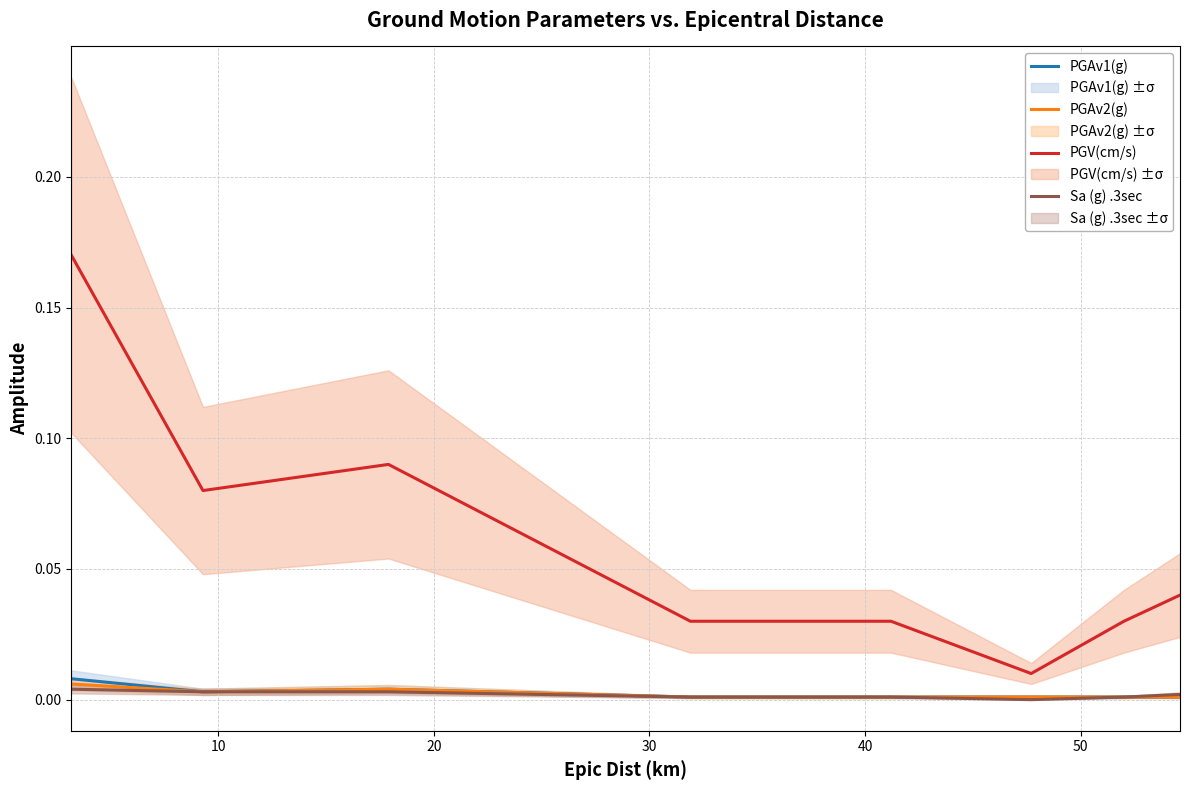

True or false: PGAv2(g) and PGV(cm/s) intersect in this chart.

False